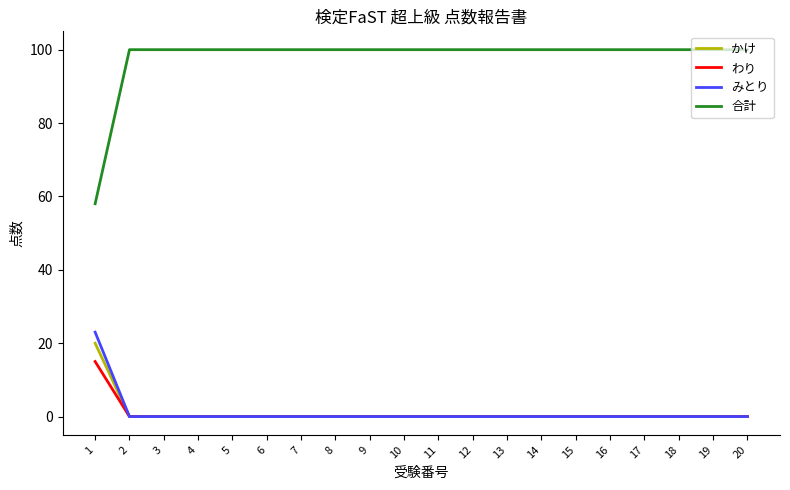

At how many categories does at least one series exceed 92?

19